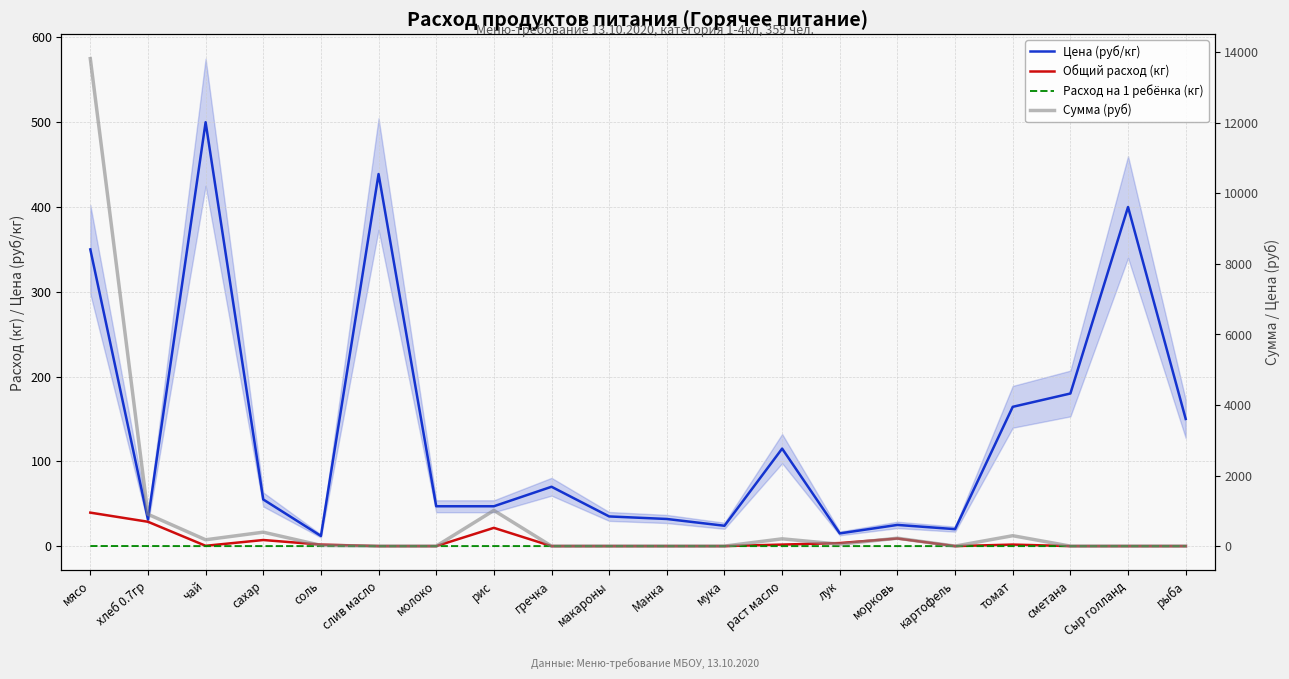

Reading left to right, extract all data points from this chart.

Цена (руб/кг): 350.0	31.4	500.0	55.0	12.0	438.9	47.0	47.0	70.0	35.0	32.0	24.0	115.0	15.0	25.0	20.0	164.3	180.0	400.0	150.0
Общий расход (кг): 39.5	28.7	0.4	7.2	1.8	0.0	0.0	21.5	0.0	0.0	0.0	0.0	1.8	3.6	9.0	0.0	1.8	0.0	0.0	0.0
Расход на 1 ребёнка (кг): 0.1	0.1	0.0	0.0	0.0	0.0	0.0	0.1	0.0	0.0	0.0	0.0	0.0	0.0	0.0	0.0	0.0	0.0	0.0	0.0
Сумма (руб): 13821.5	902.7	179.5	394.9	21.5	0.0	0.0	1012.4	0.0	0.0	0.0	0.0	206.4	53.9	224.4	0.0	294.9	0.0	0.0	0.0